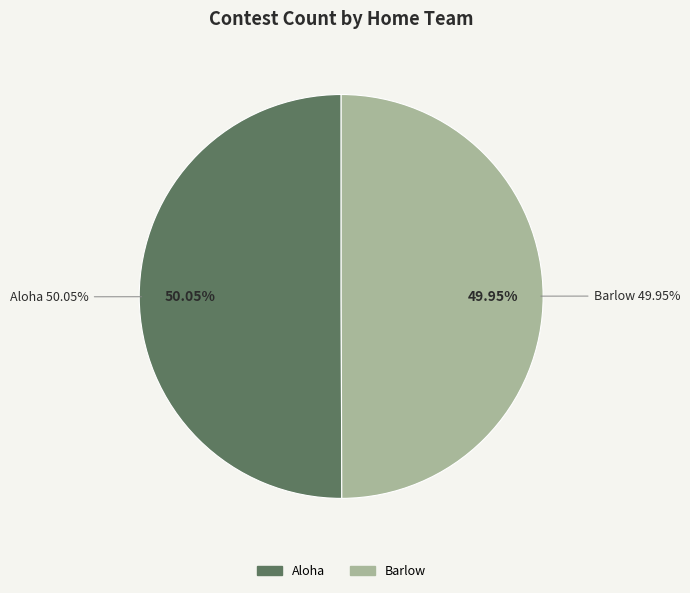

What percentage is the Barlow slice, to the nearest percent?

50%